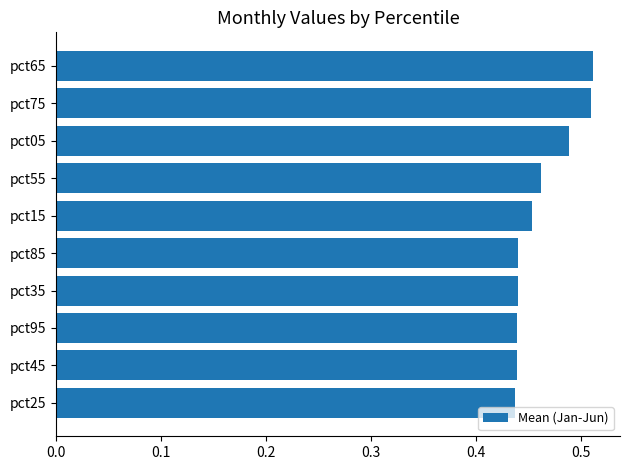

The value at pct05 is 0.7. True or false?

False